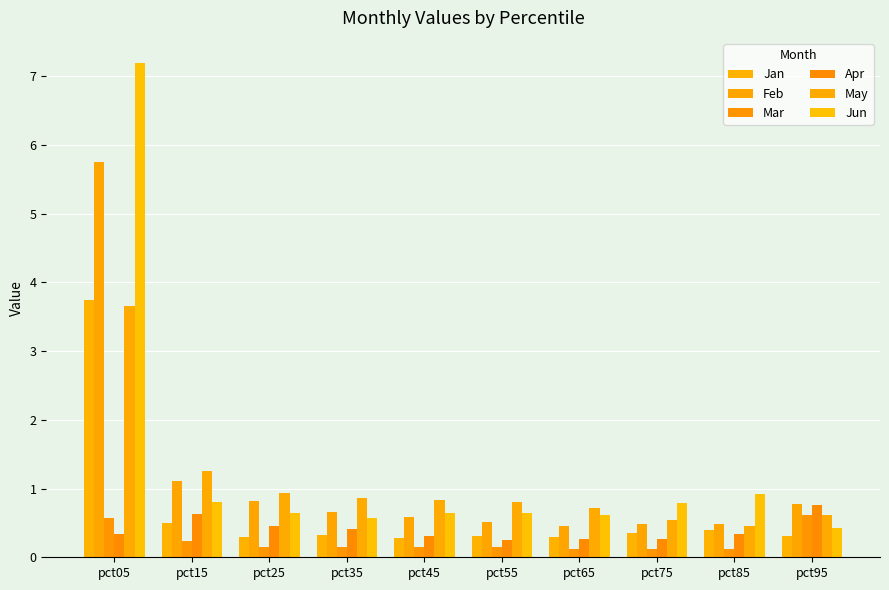

How many bars are there in each group?

6